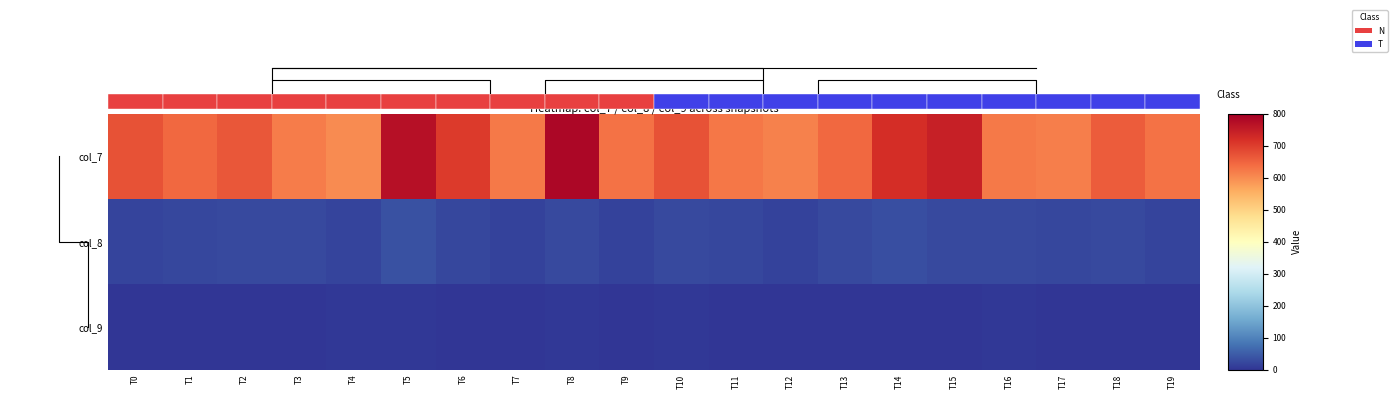

What is the maximum value shown in the chart?

786